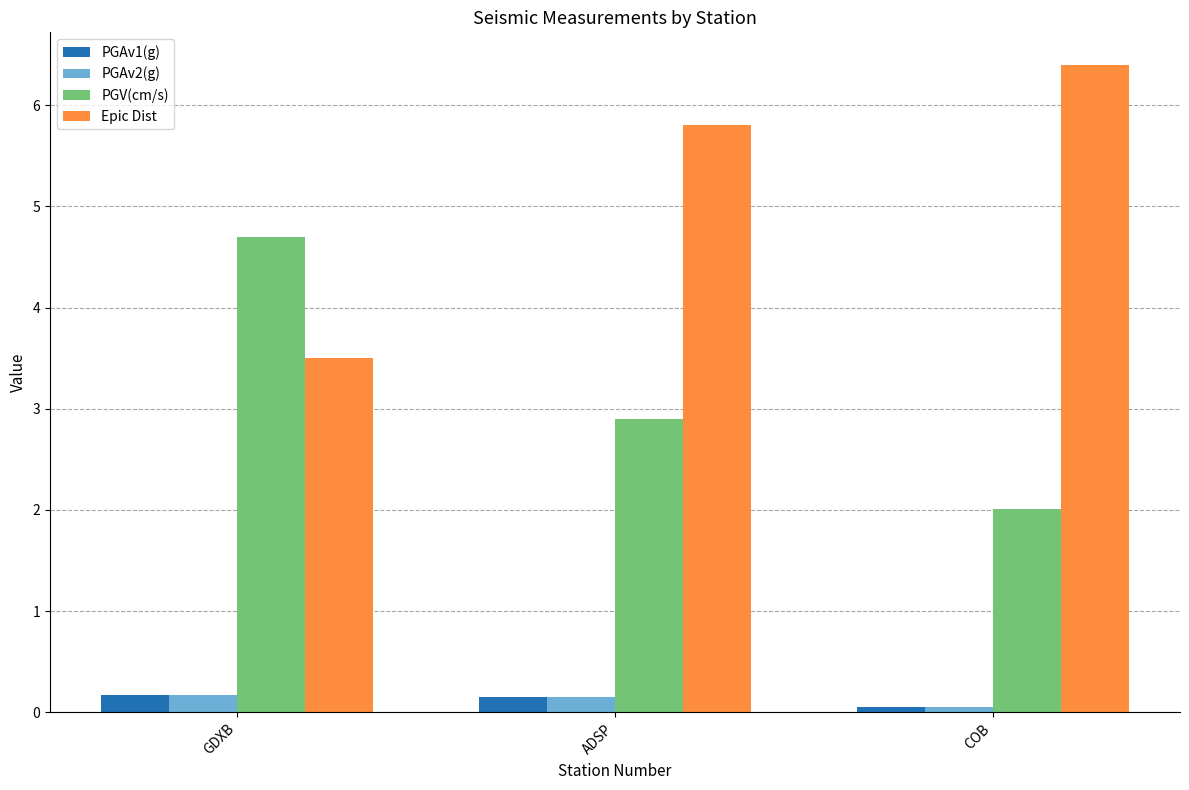

At which category is the sum across all series the highest?

ADSP